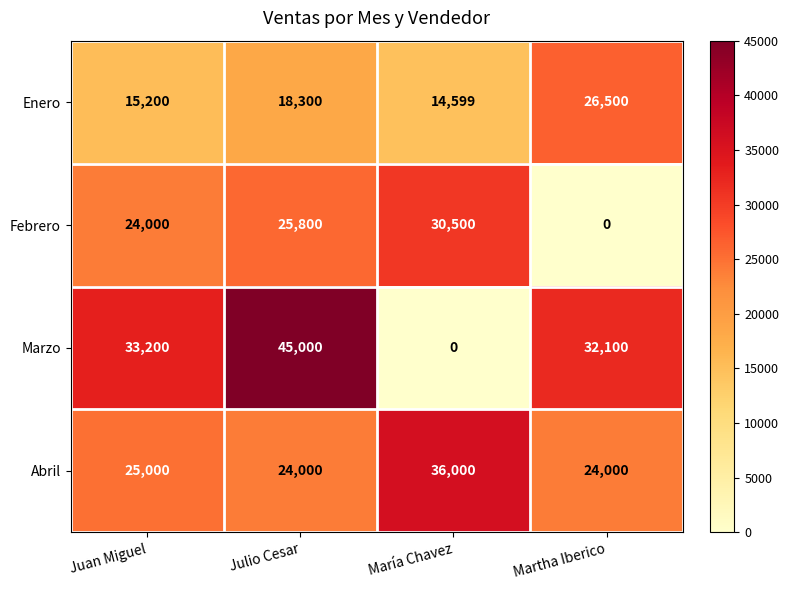

Read the Enero value at Julio Cesar.

18300